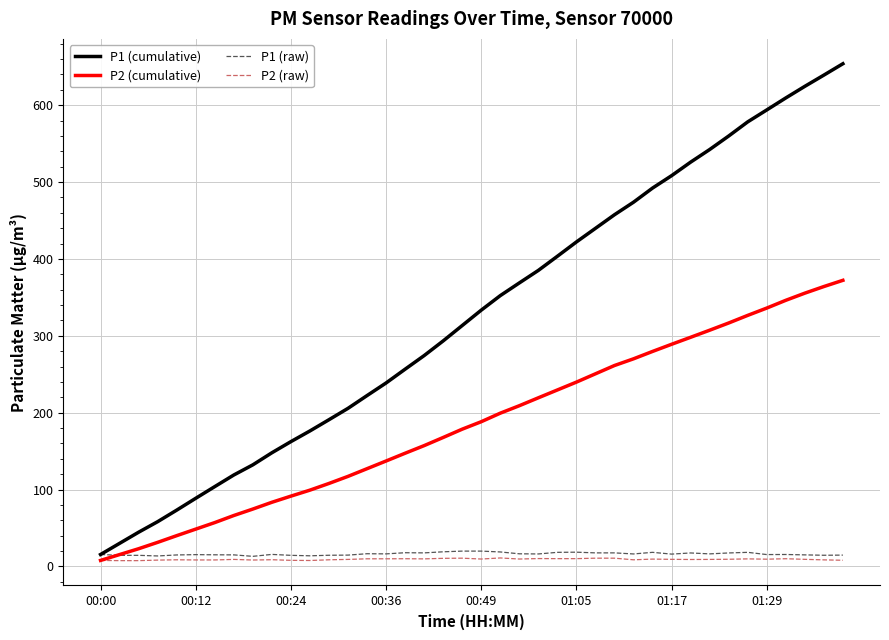

Which series has the largest total across all categories?

P1 (cumulative)